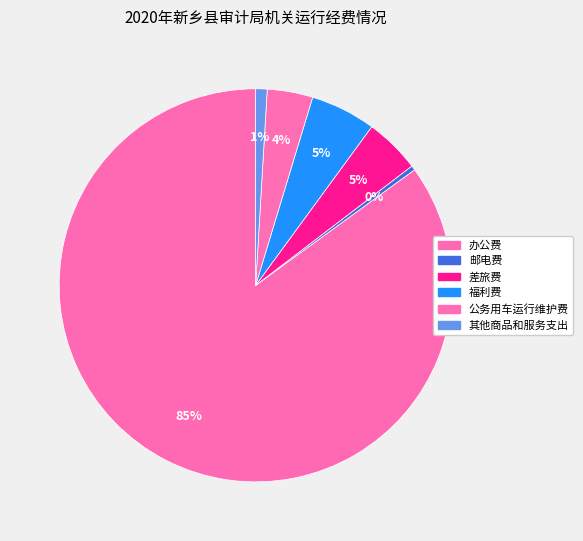

How many slices are in this pie chart?

6